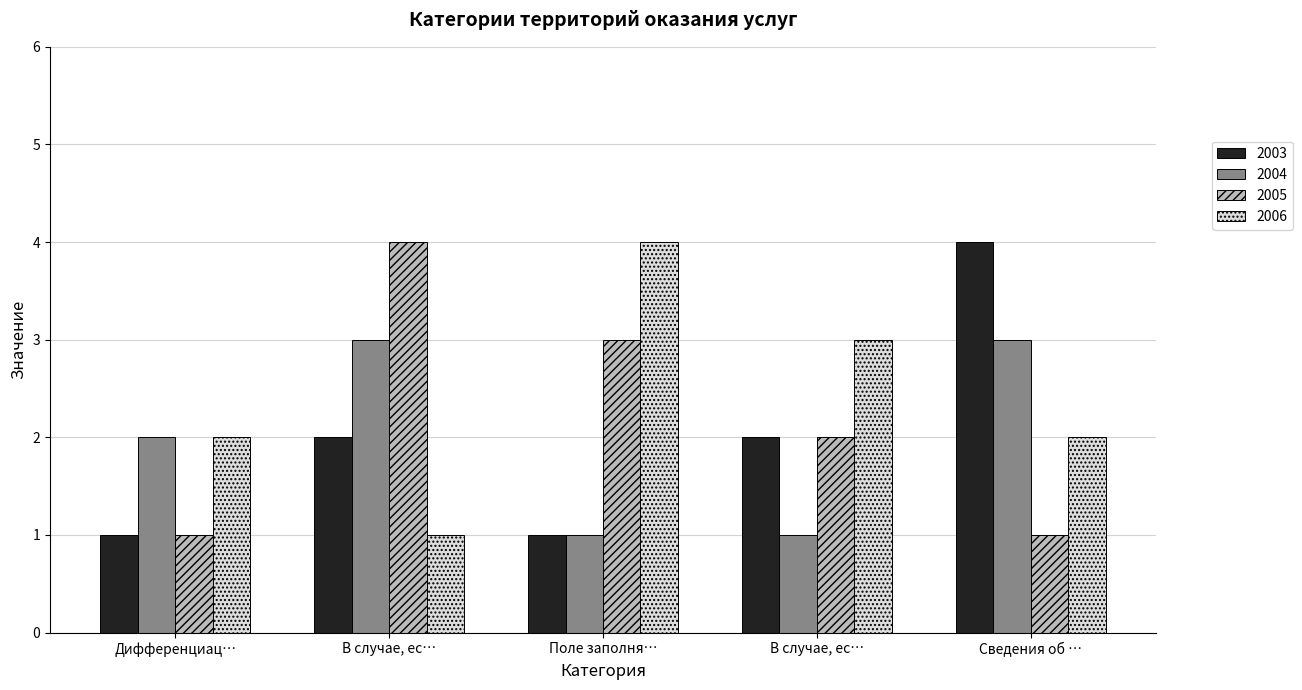

At which label is 2006 closest to 2?

Дифференциац…